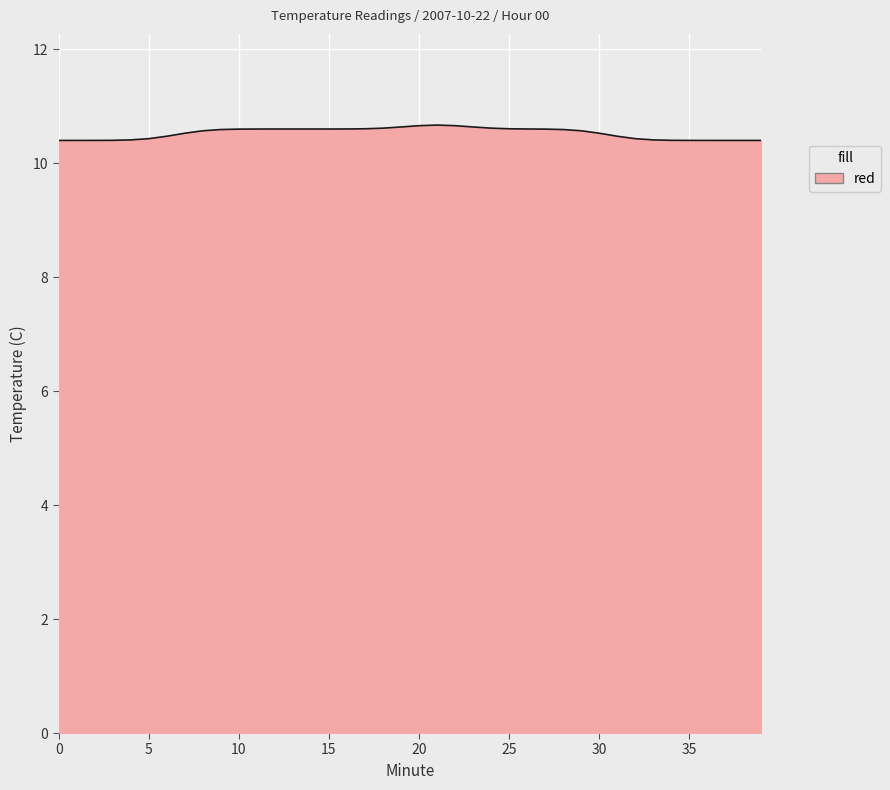

What is the minimum value shown in the chart?

10.4